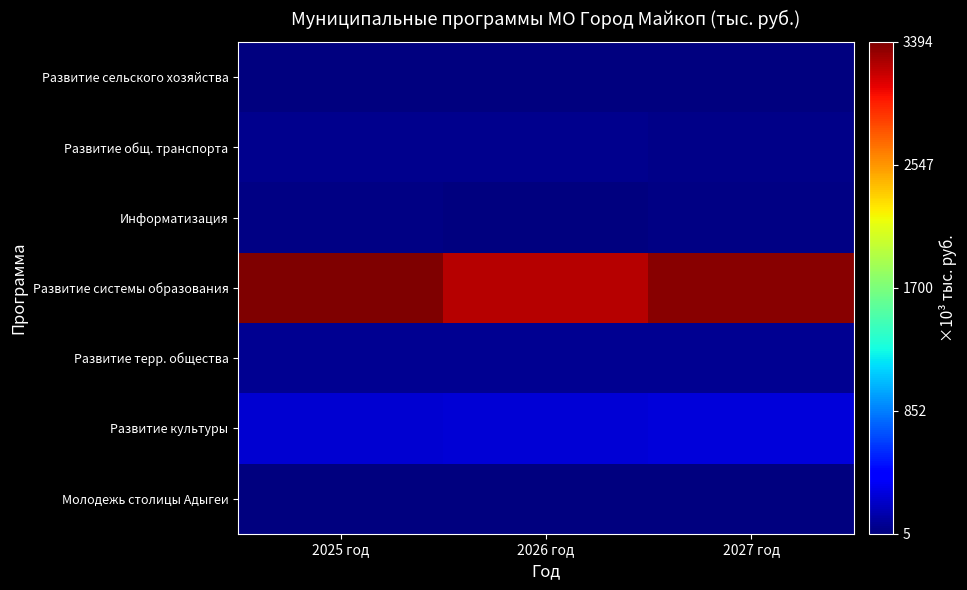

What is the minimum value shown in the chart?

5279.5